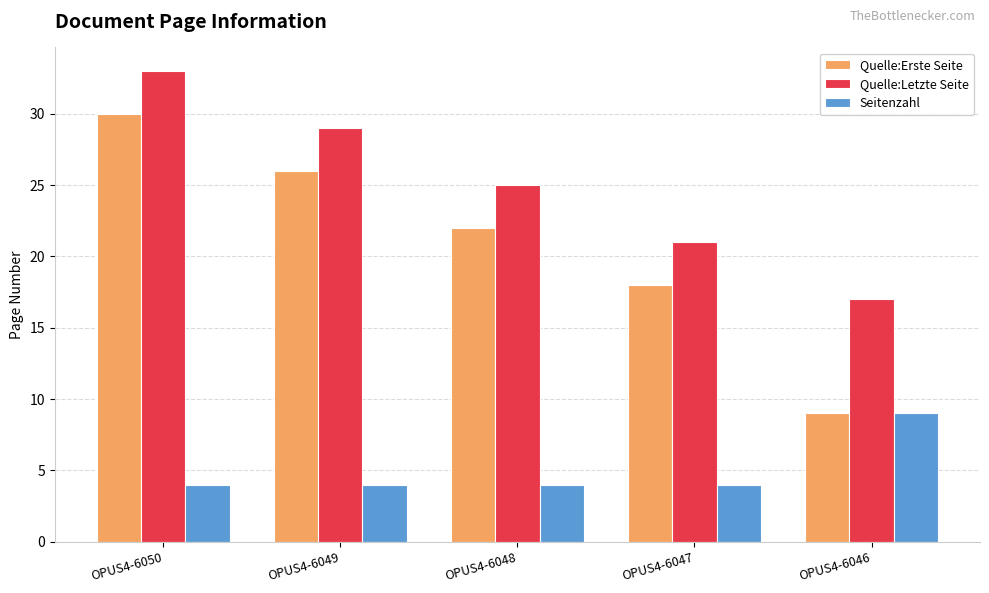

Is the value of Quelle:Letzte Seite at OPUS4-6047 greater than the value of Quelle:Erste Seite at OPUS4-6047?

Yes